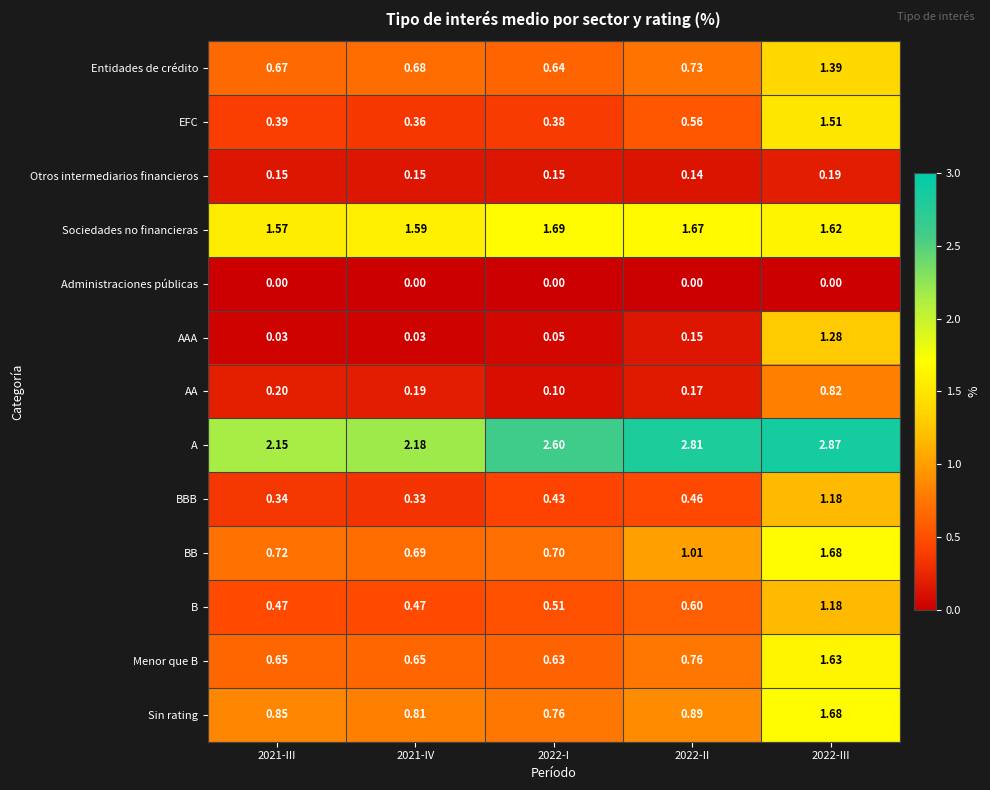

Rank the series at 2021-IV from highest to lowest value.

A, Sociedades no financieras, Sin rating, BB, Entidades de crédito, Menor que B, B, EFC, BBB, AA, Otros intermediarios financieros, AAA, Administraciones públicas